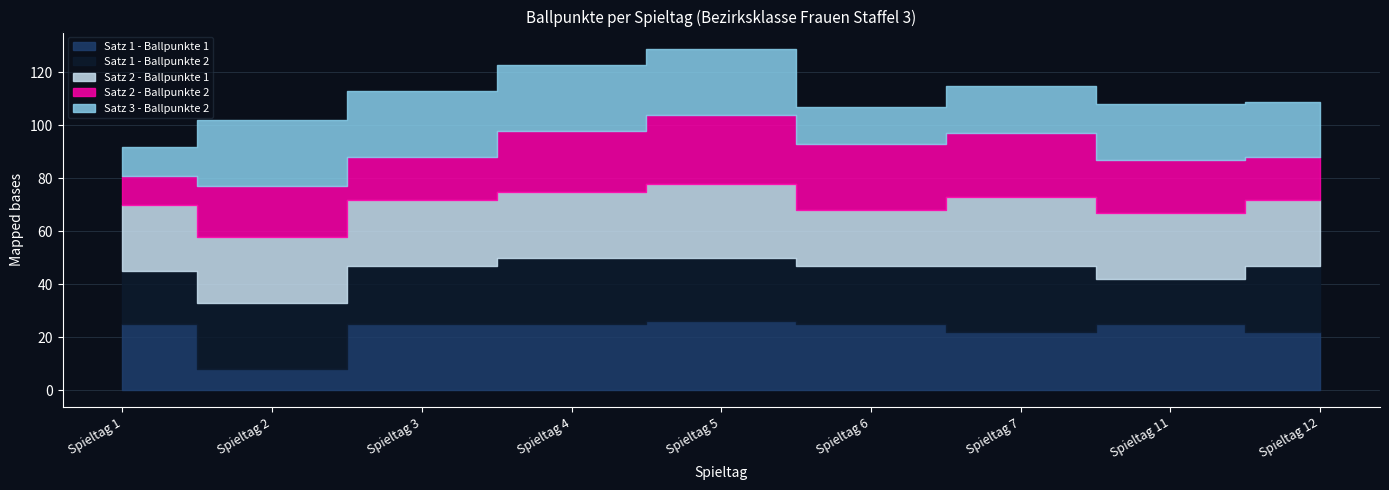

Between Spieltag 6 and Spieltag 12, which series saw the biggest shift?

Satz 2 - Ballpunkte 2